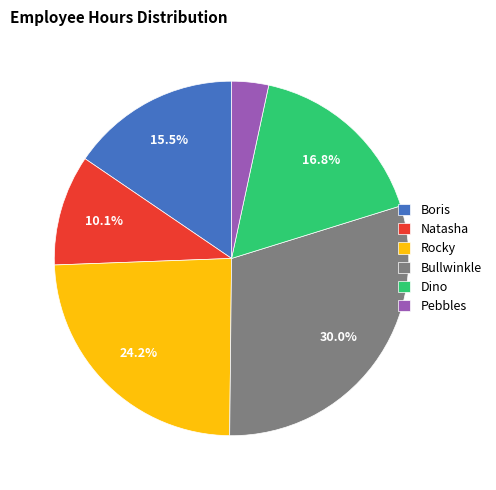

The Dino slice represents 31% of the pie. True or false?

False